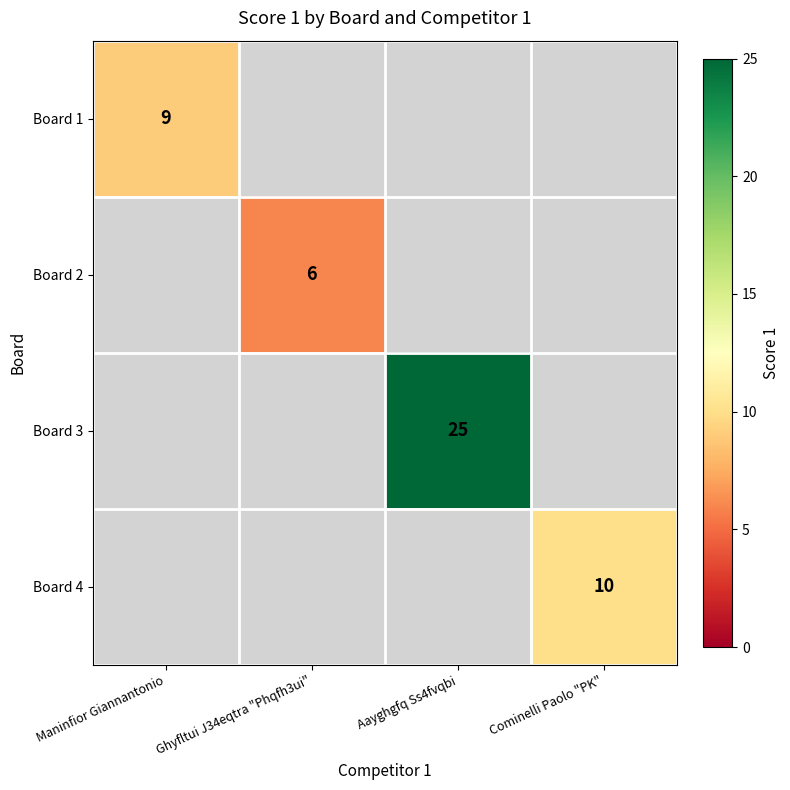

What is the smallest value displayed?

6.0